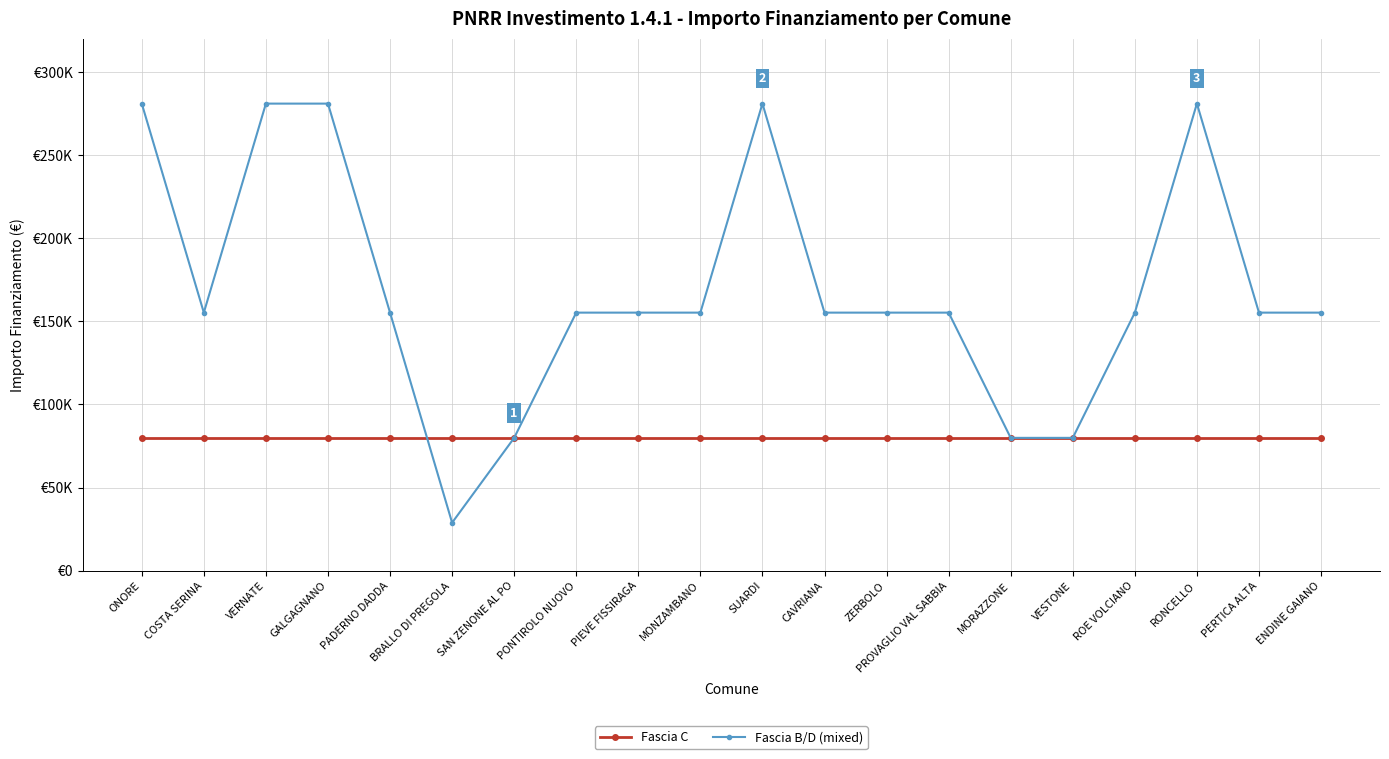

Is this an area chart (filled region under the line)?

No